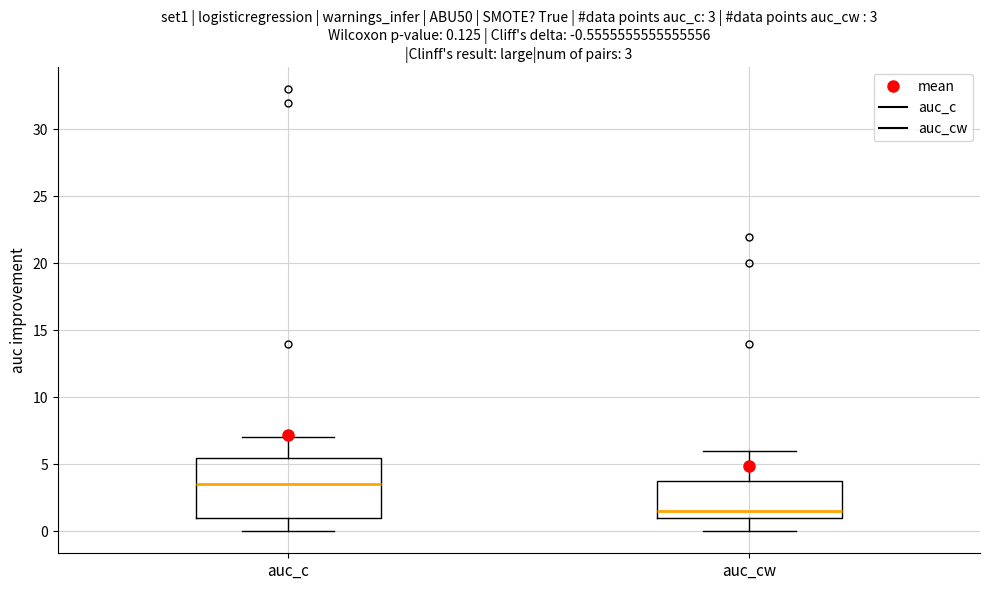

Which box's median line is the lowest?

auc_cw